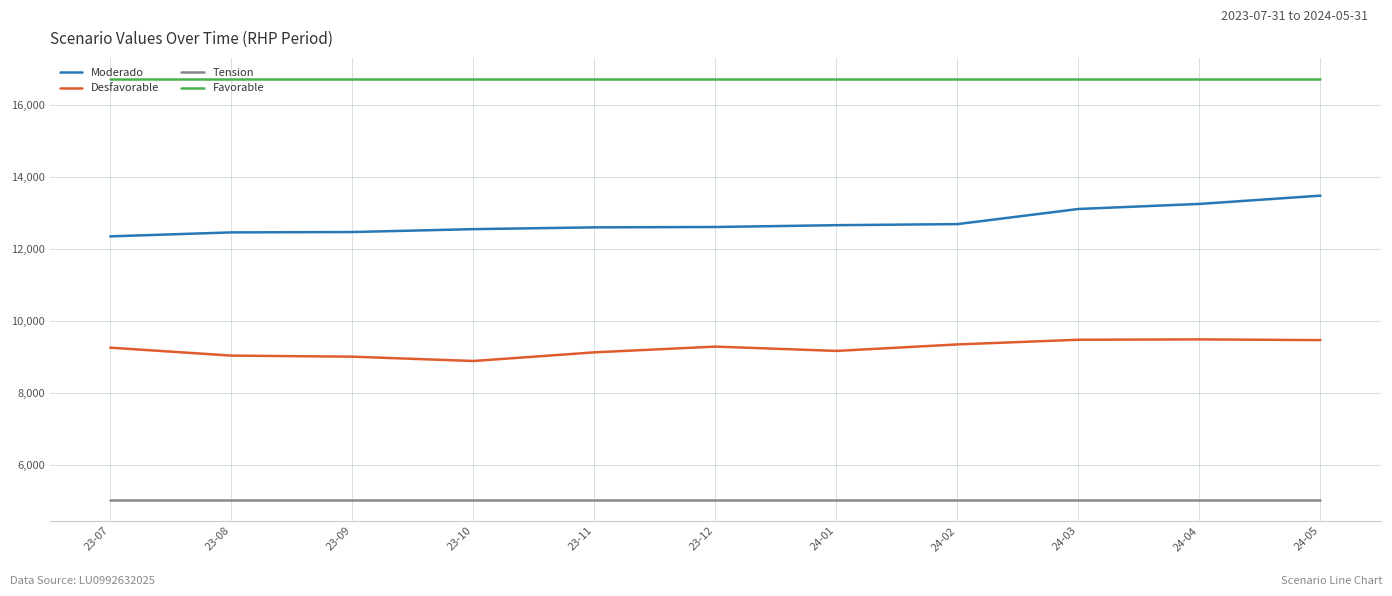

What is the sum of all Desfavorable values?

101580